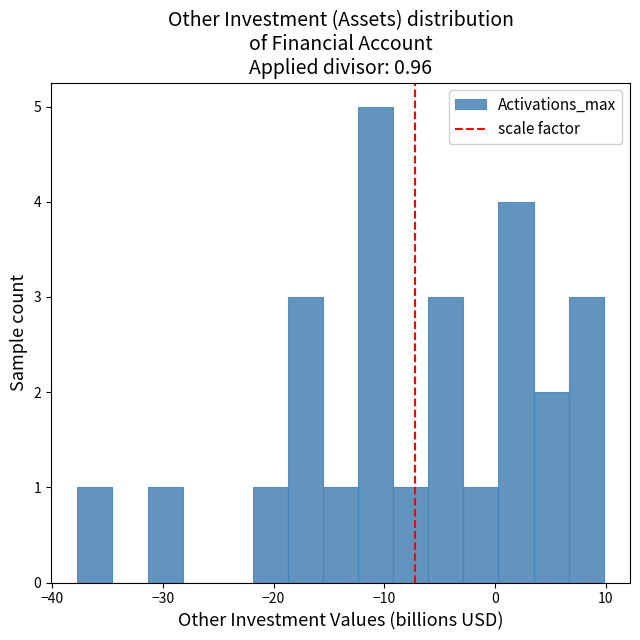

Read against the x-axis, roughly where is the centre of the tallest bar?

-11